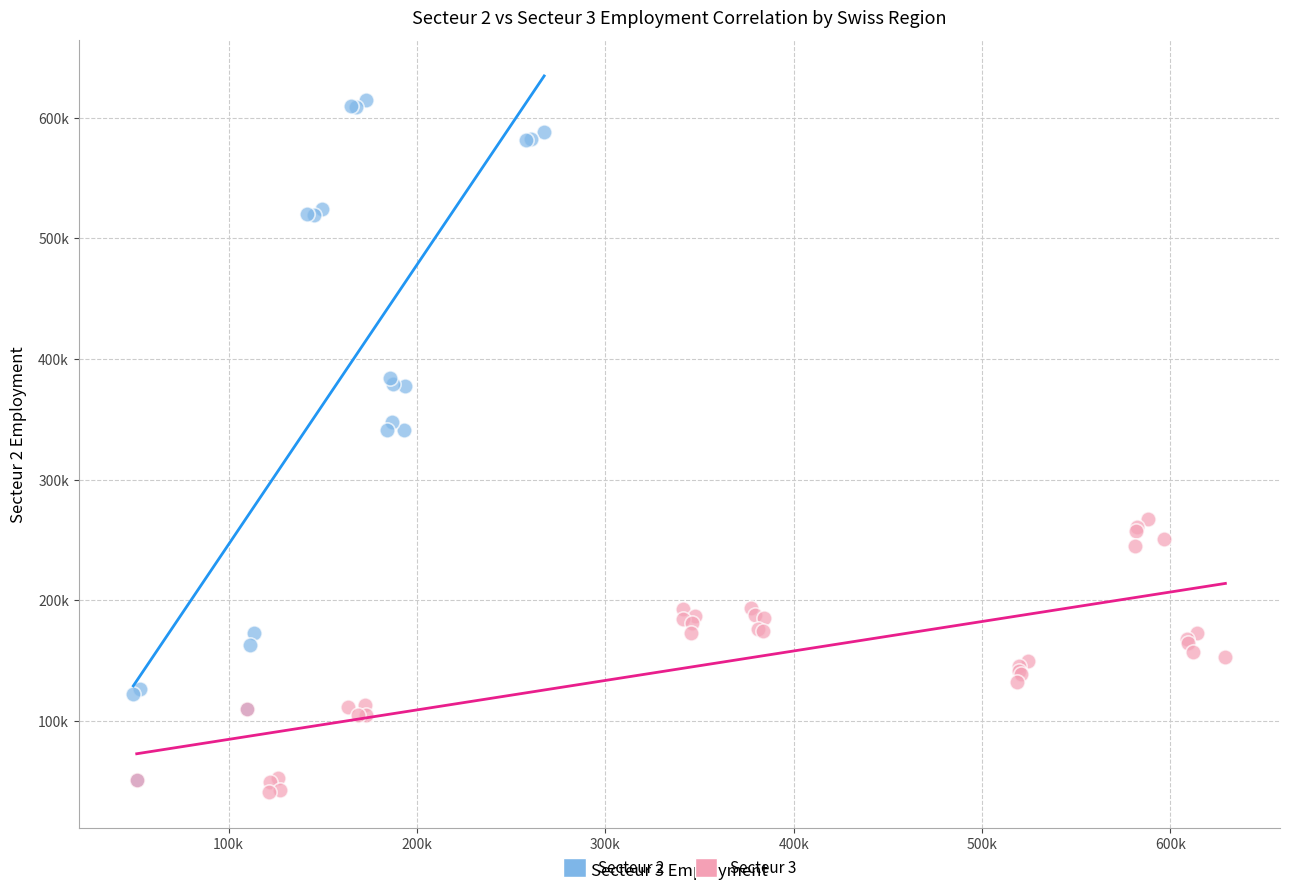

What are all the series names shown in the legend?

Secteur 2, Secteur 3